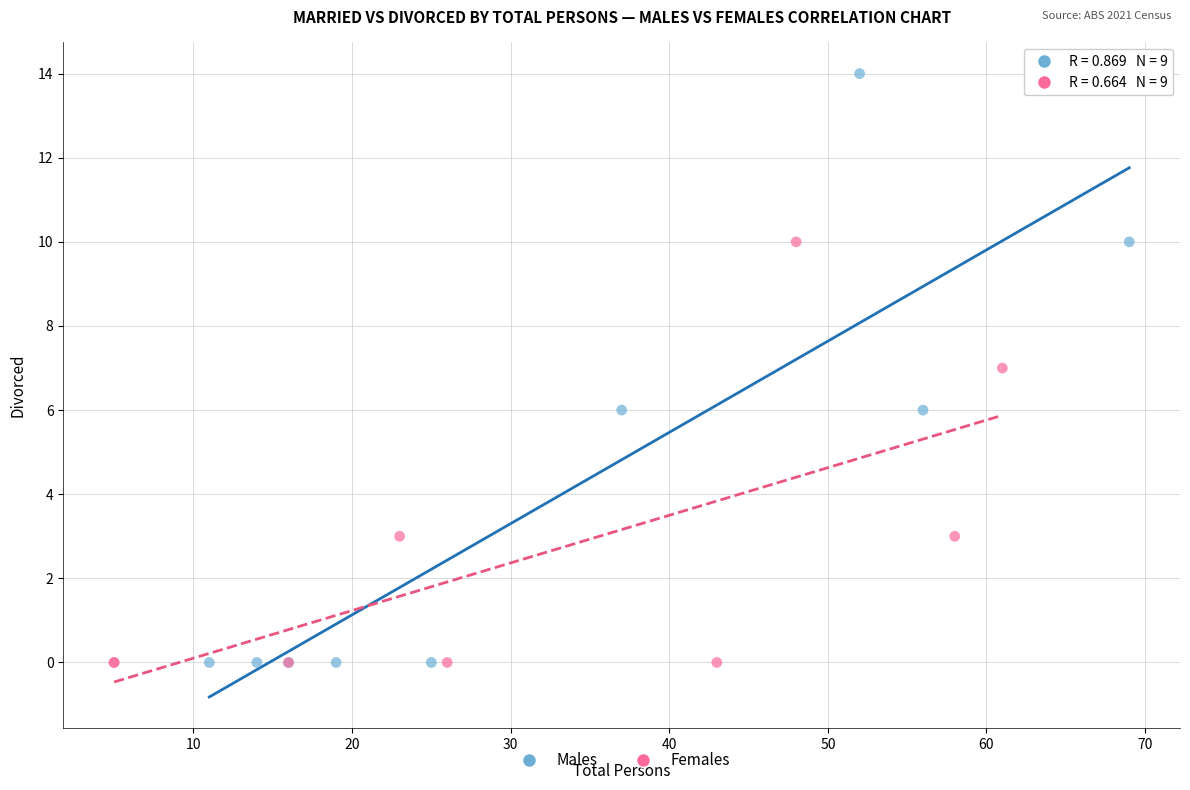

Which series has the widest spread of Y values?

Males